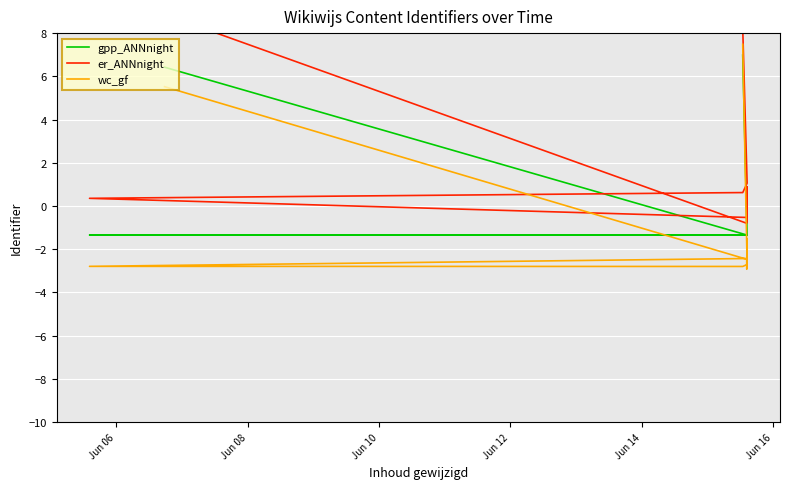

Is it true that wc_gf equals -2.8 at Jun 12?

True